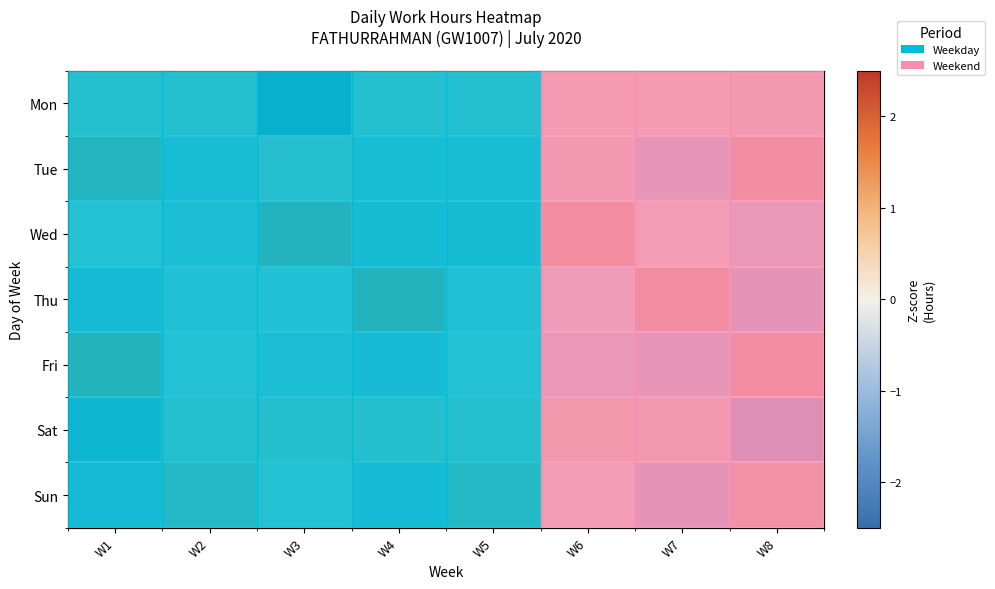

What is the highest value of the Fri series?

1.6